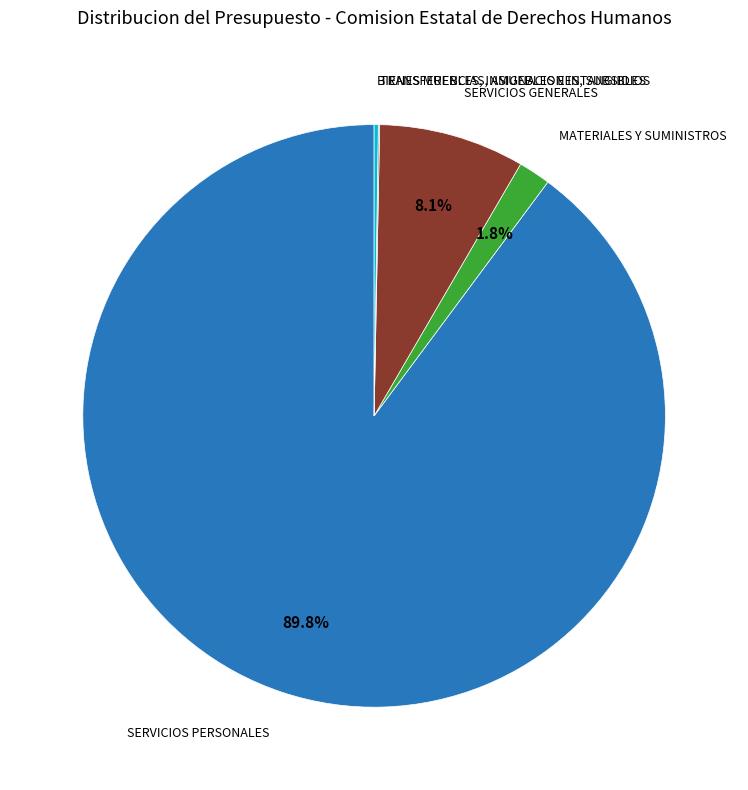

Does any single category account for the majority?

Yes